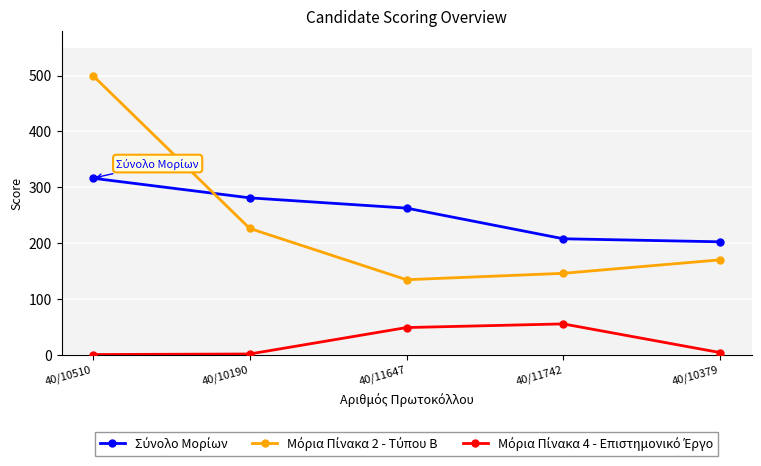

What is the label of the 4th point from the left?

40/11742